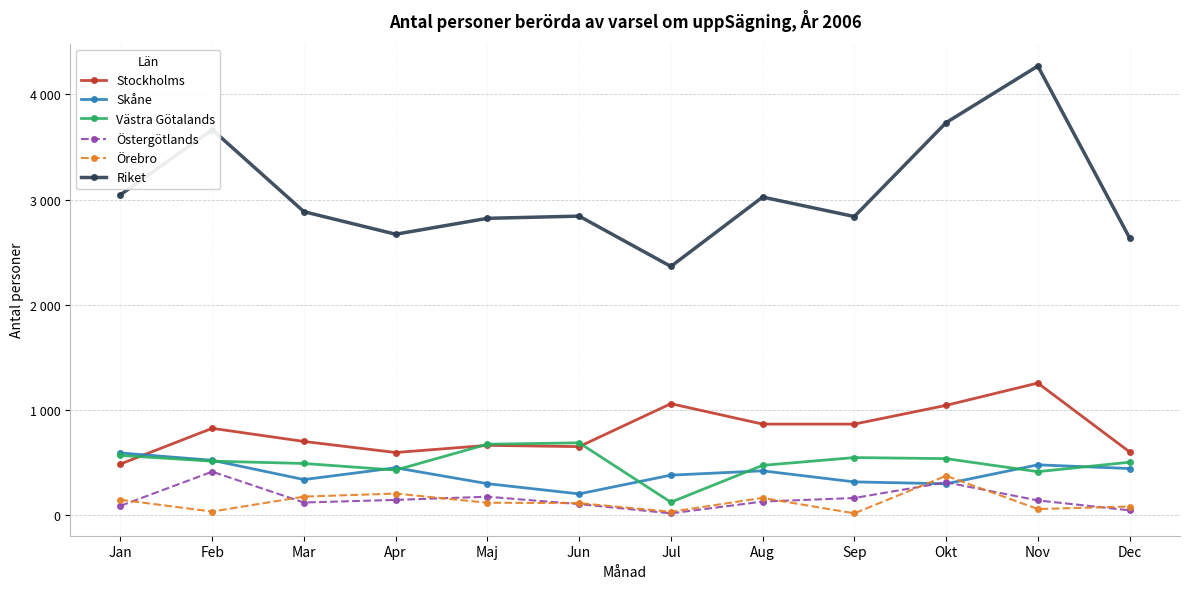

Is the value of Riket at Mar greater than the value of Stockholms at Dec?

Yes